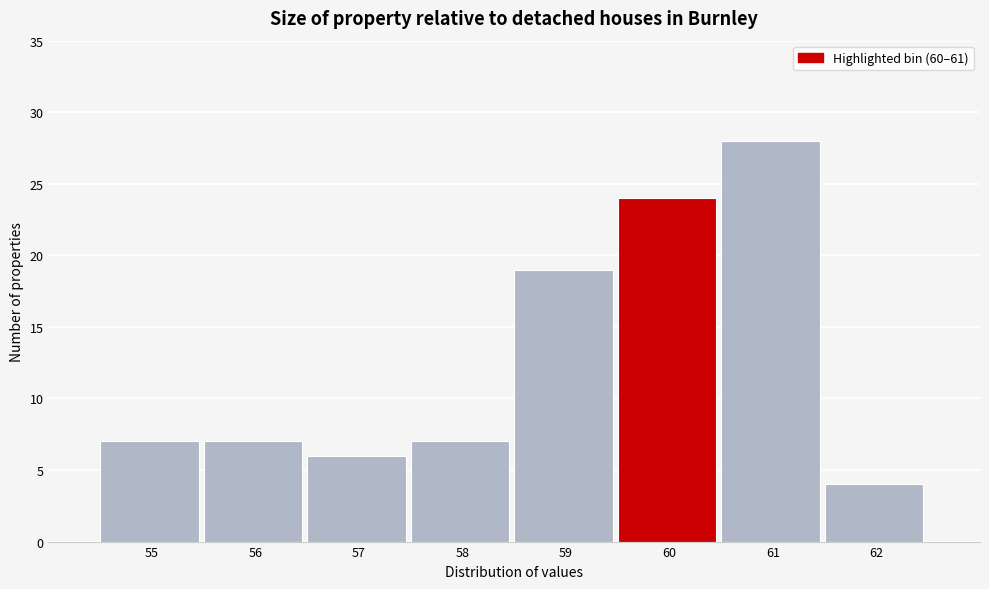

Reading left to right, list all the values displayed in this chart.

7	7	6	7	19	24	28	4